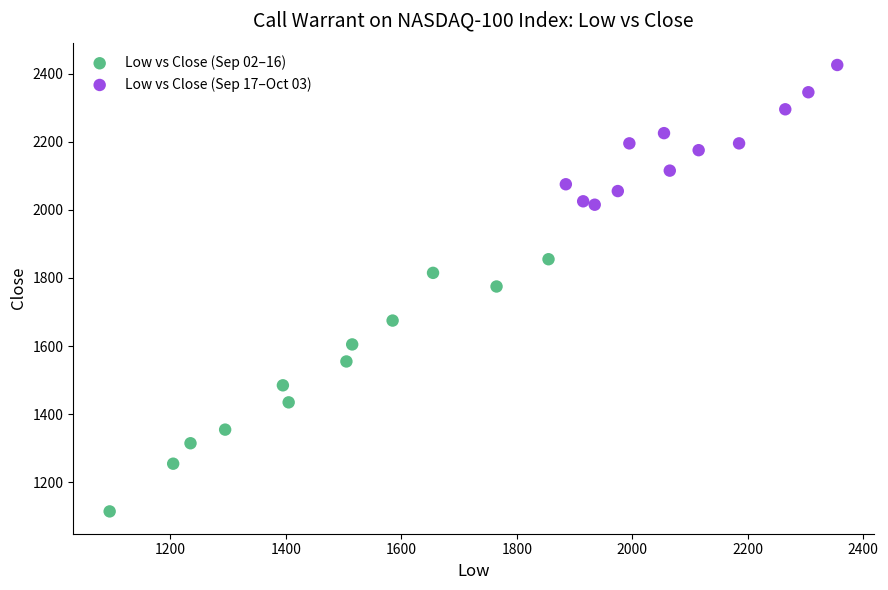

Which series has the widest spread of Y values?

Low vs Close (Sep 02–16)